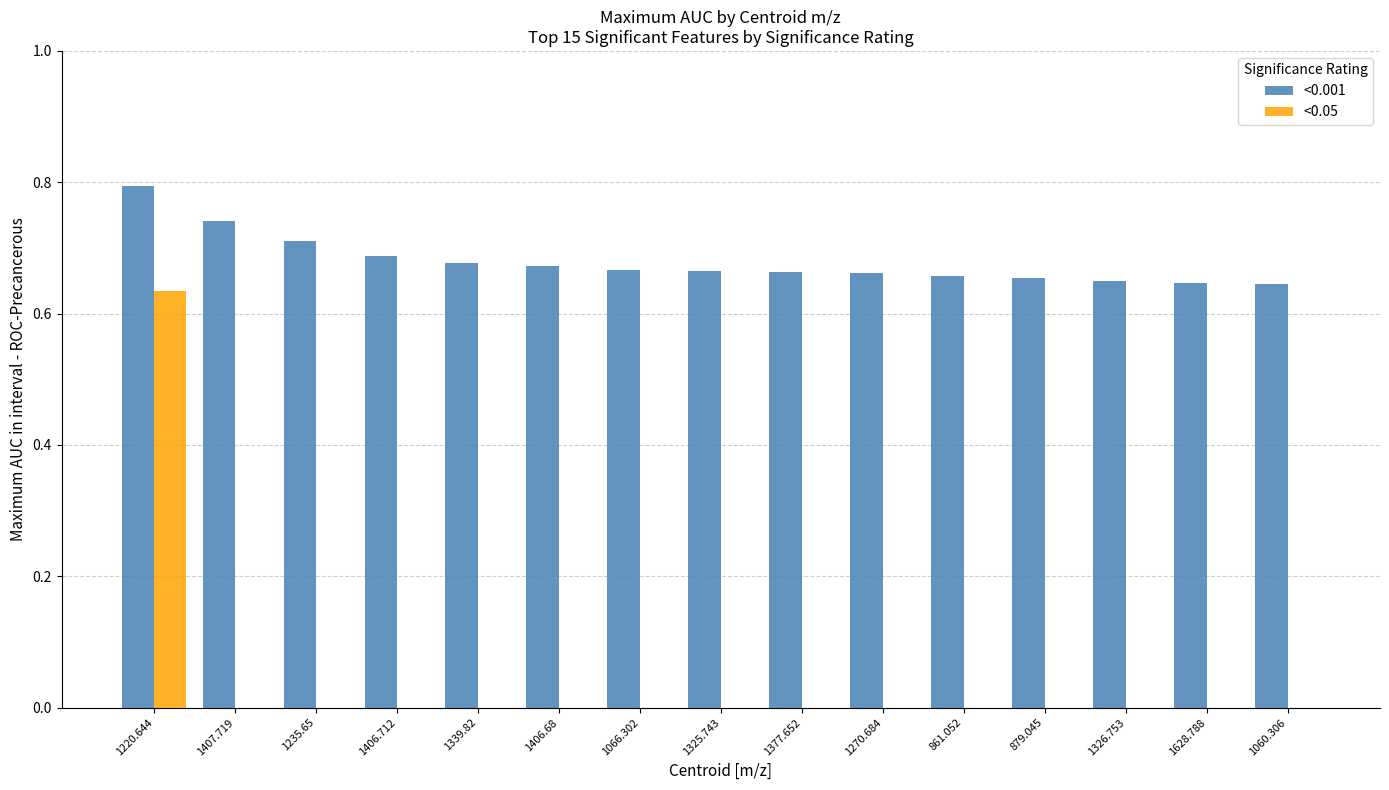

True or false: <0.001 has a value of 0.3 at 1377.652.

False